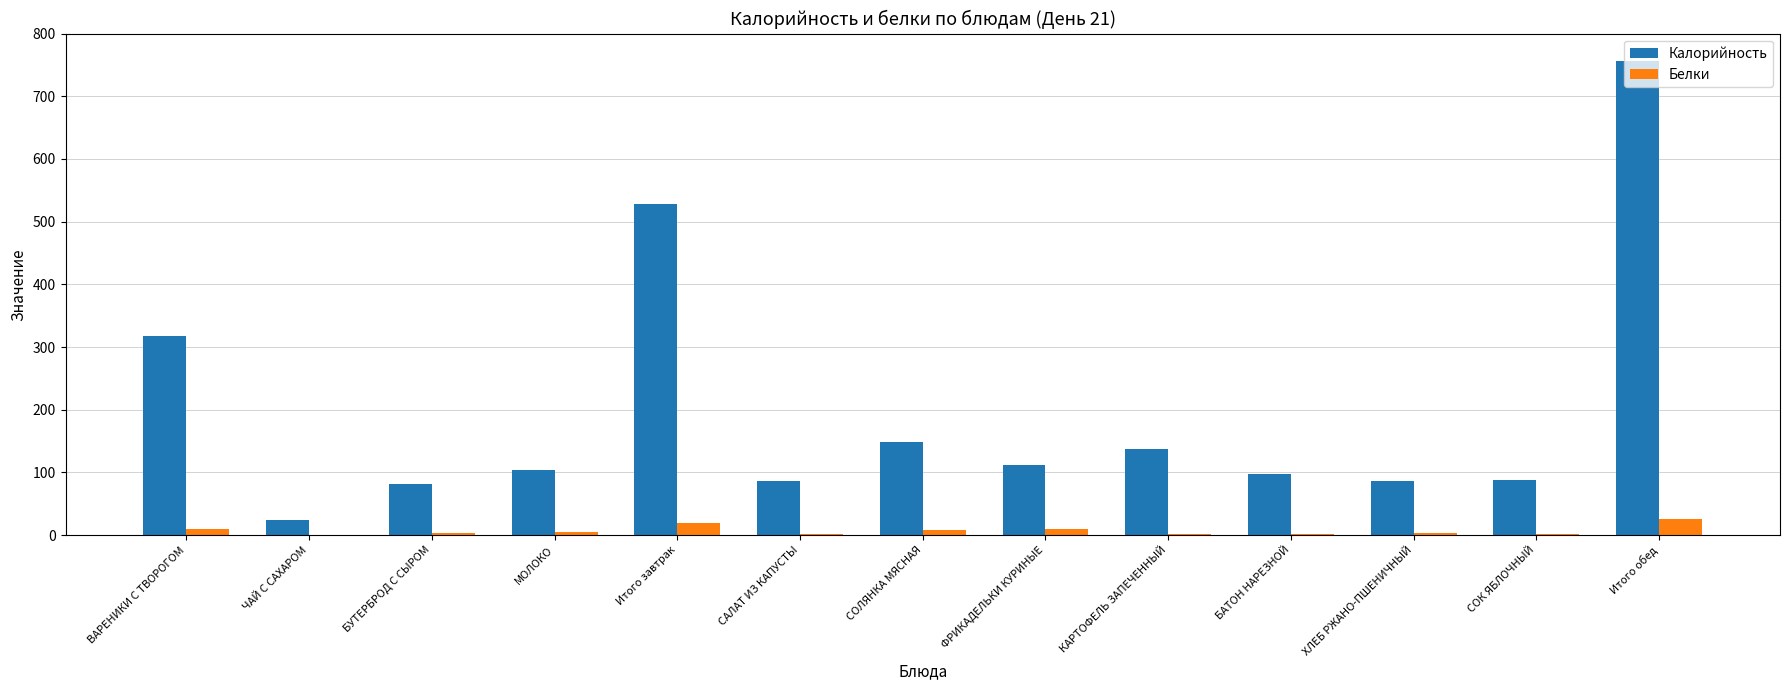

What is the maximum value for Белки?

26.0